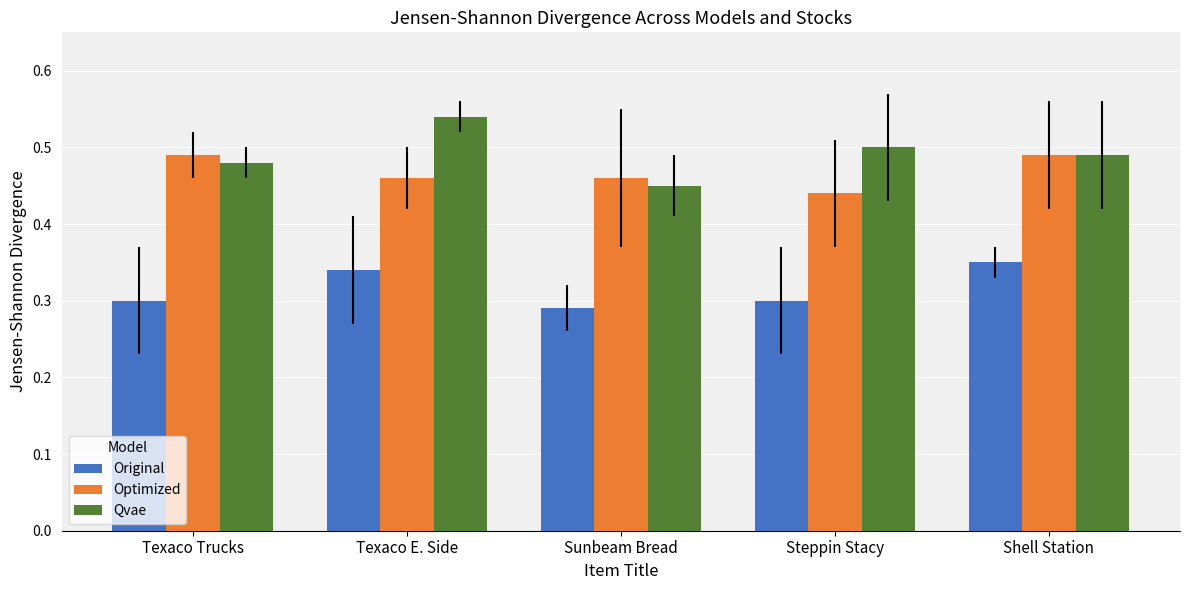

At which label does Optimized reach its minimum?

Steppin Stacy